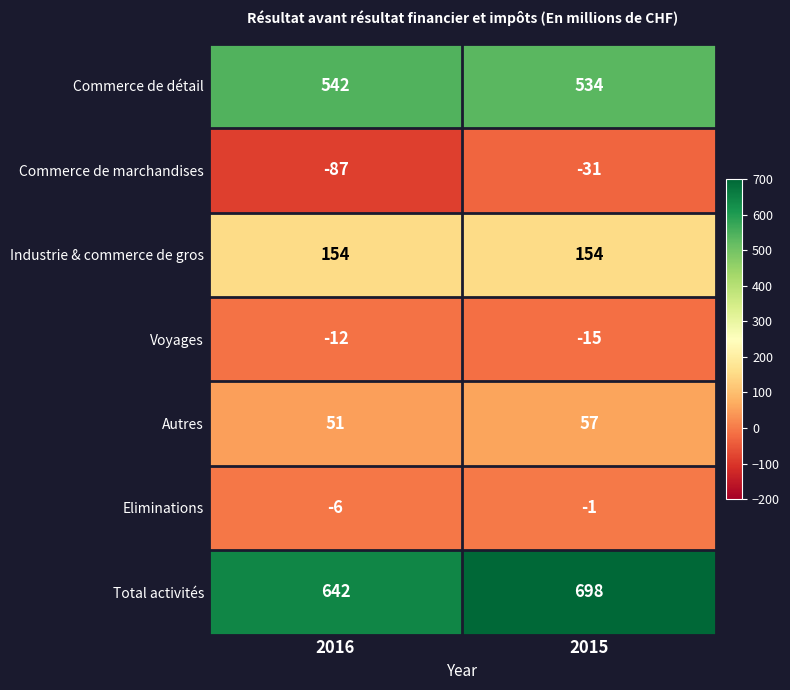

What is the total value across all series at 2016?

1284